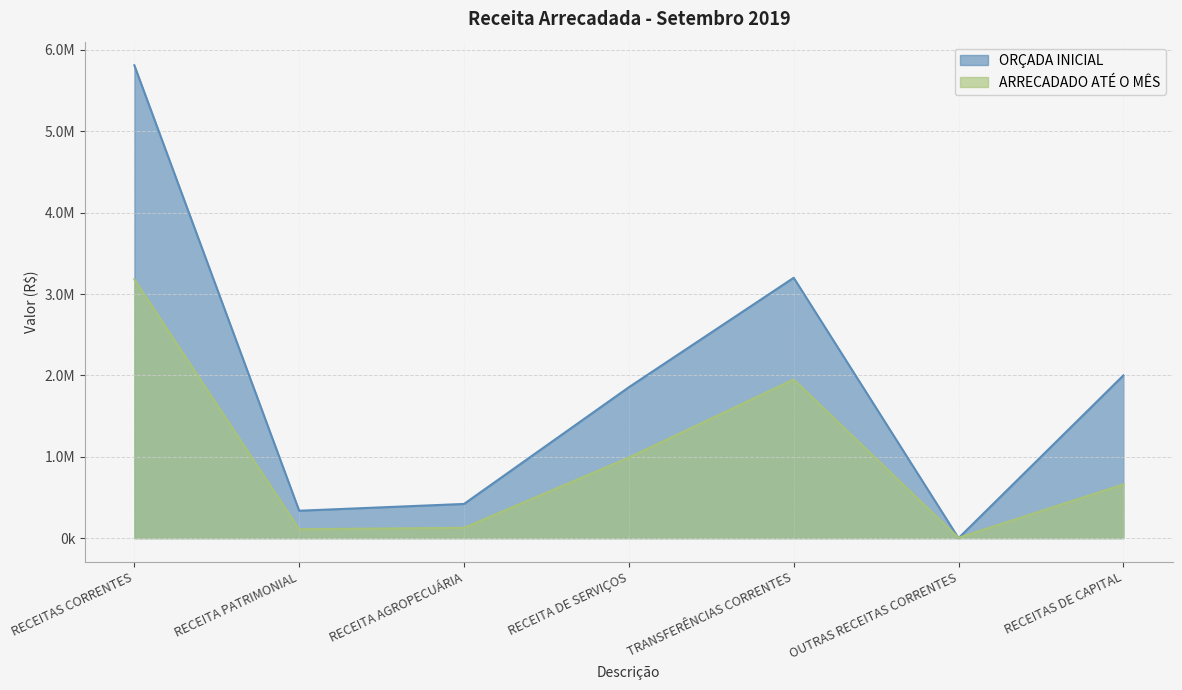

After their last crossing, which series has the higher values: ARRECADADO ATÉ O MÊS or ORÇADA INICIAL?

ORÇADA INICIAL